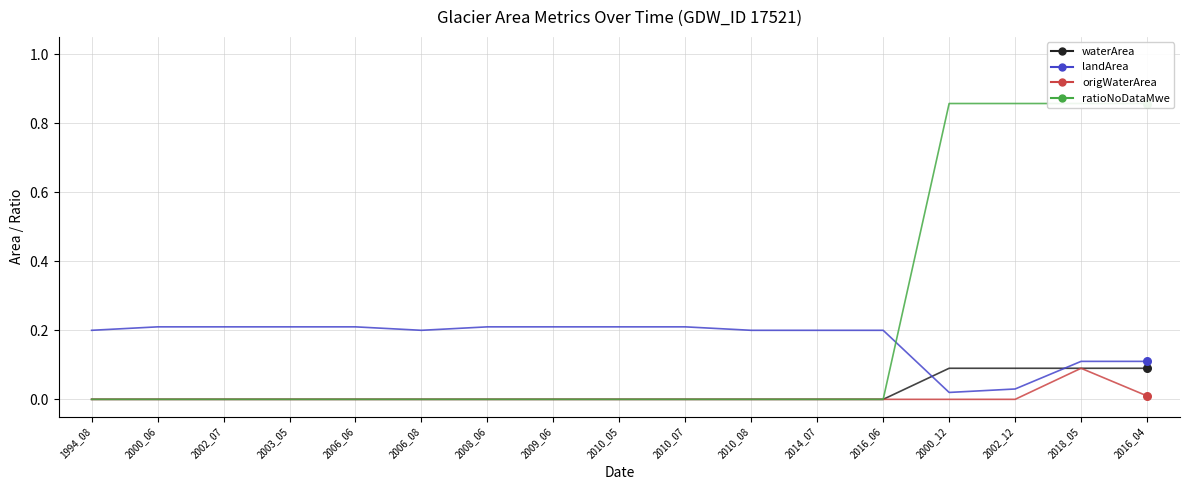

Which series reaches the maximum Y coordinate?

ratioNoDataMwe